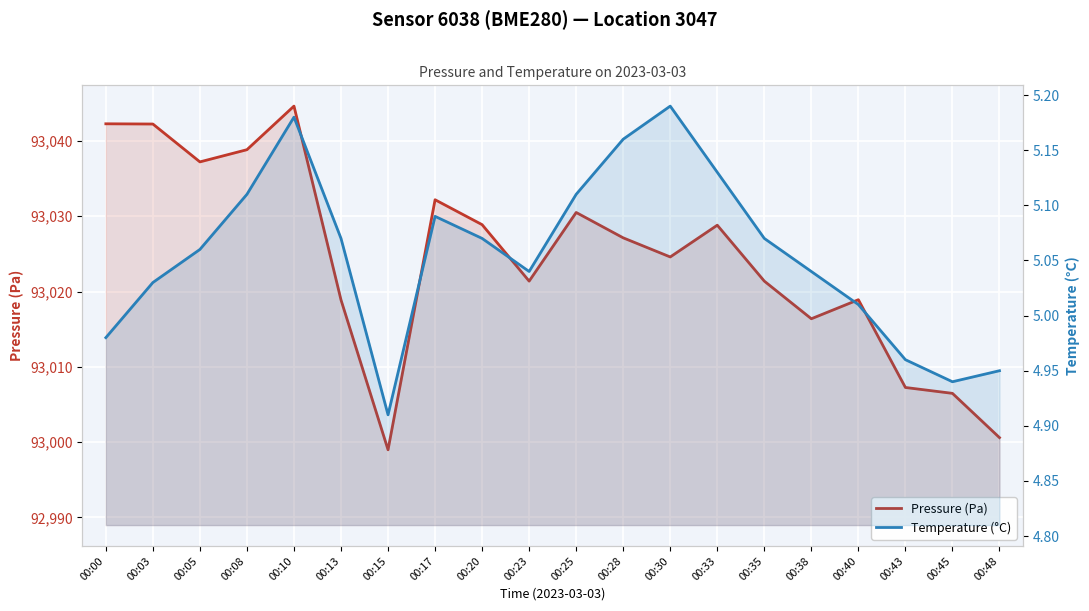

True or false: Pressure (Pa) and Temperature (°C) cross at least once.

False